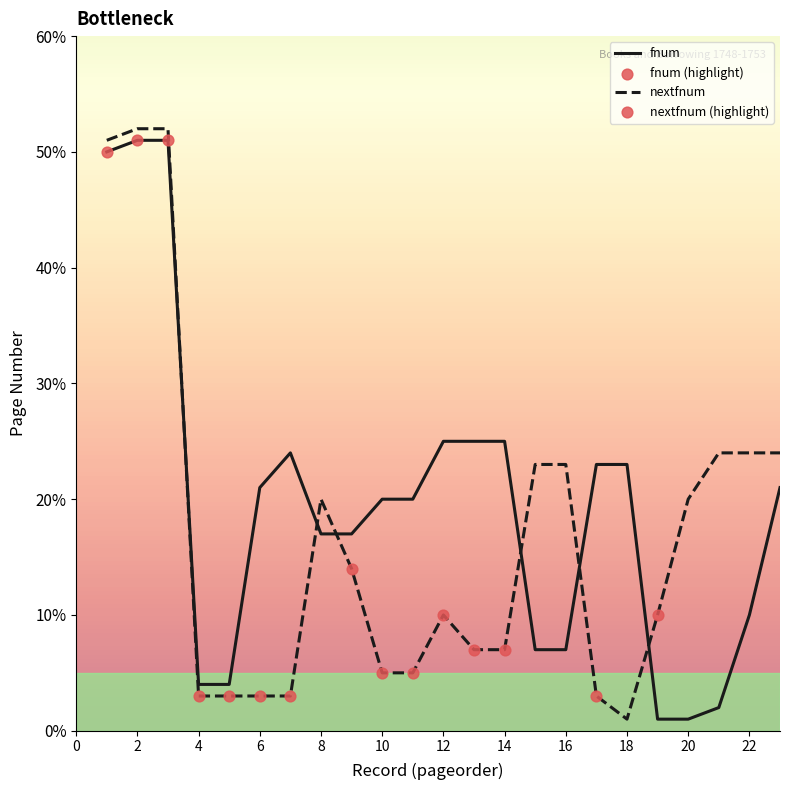

What is the greatest value displayed?

52